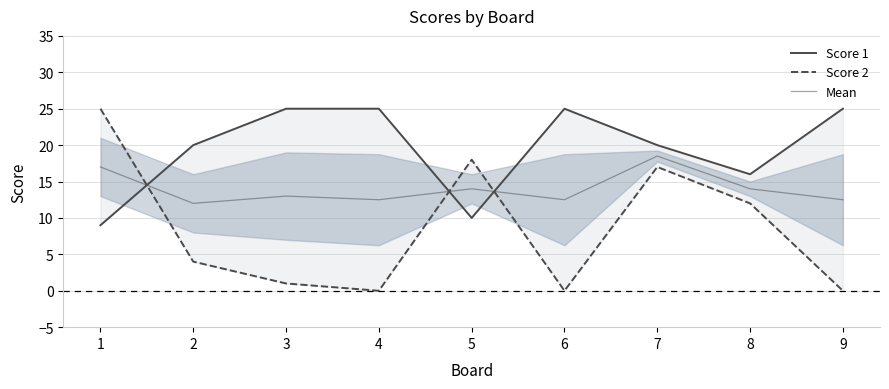

Which series has the largest total across all categories?

Score 1